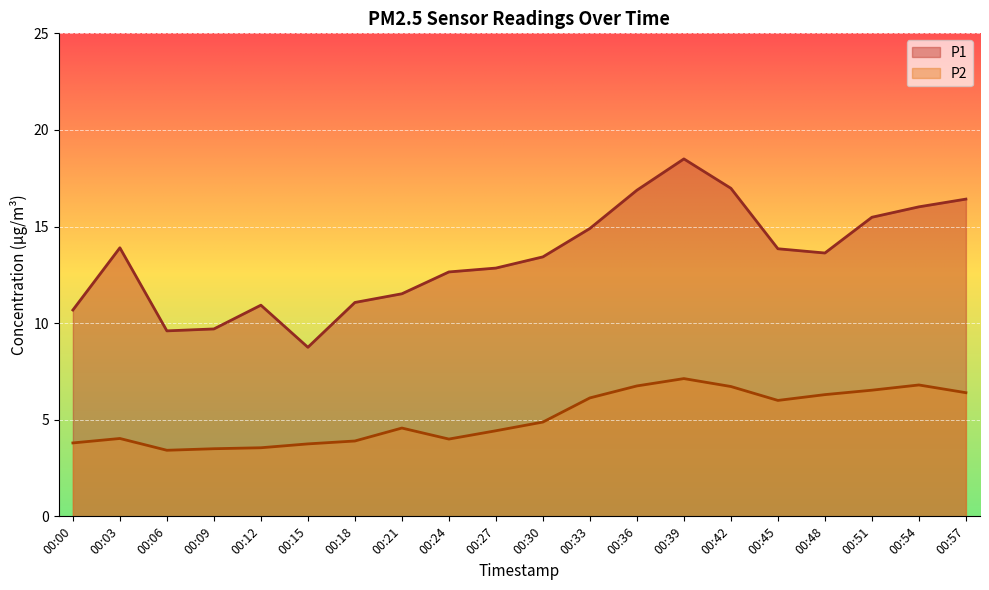

The value of P1 at 00:39 is 18.5. True or false?

True